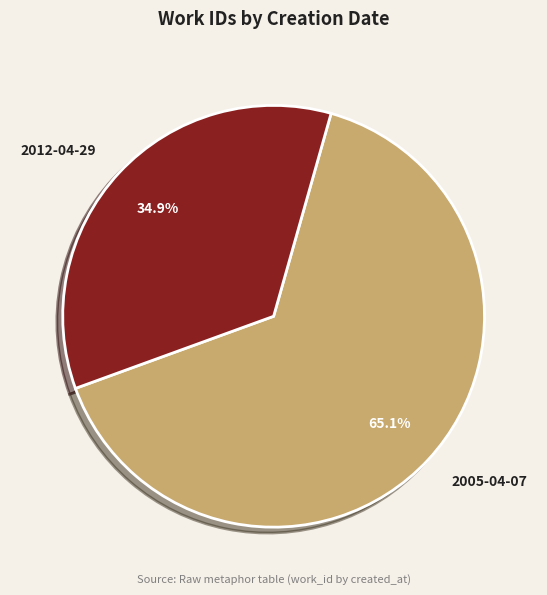

To the nearest percent, what portion does 2005-04-07 represent?

65%